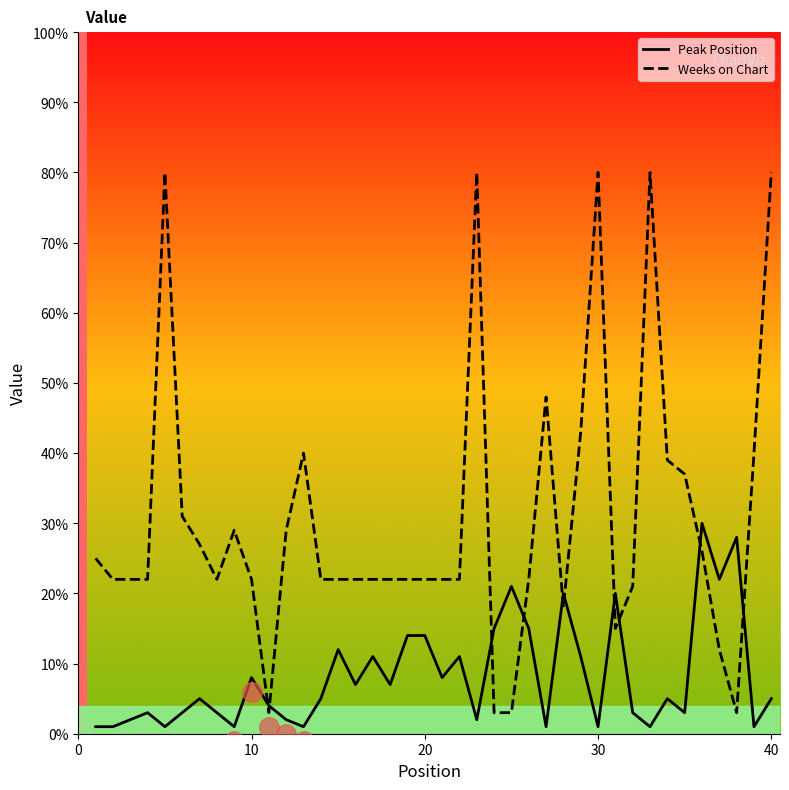

Which series has the largest total across all categories?

Weeks on Chart